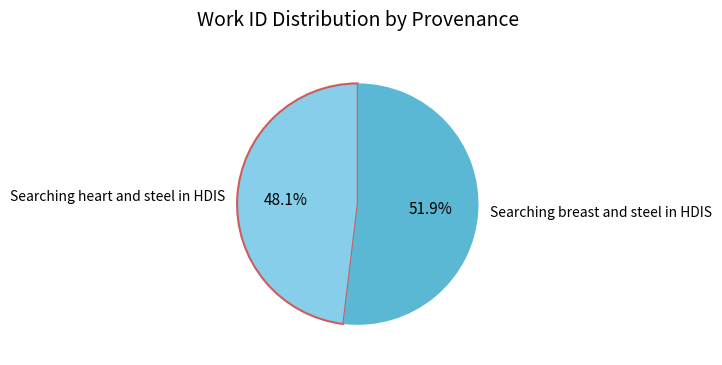

To the nearest percent, what is the difference between the Searching breast and steel in HDIS and Searching heart and steel in HDIS slice percentages?

4%